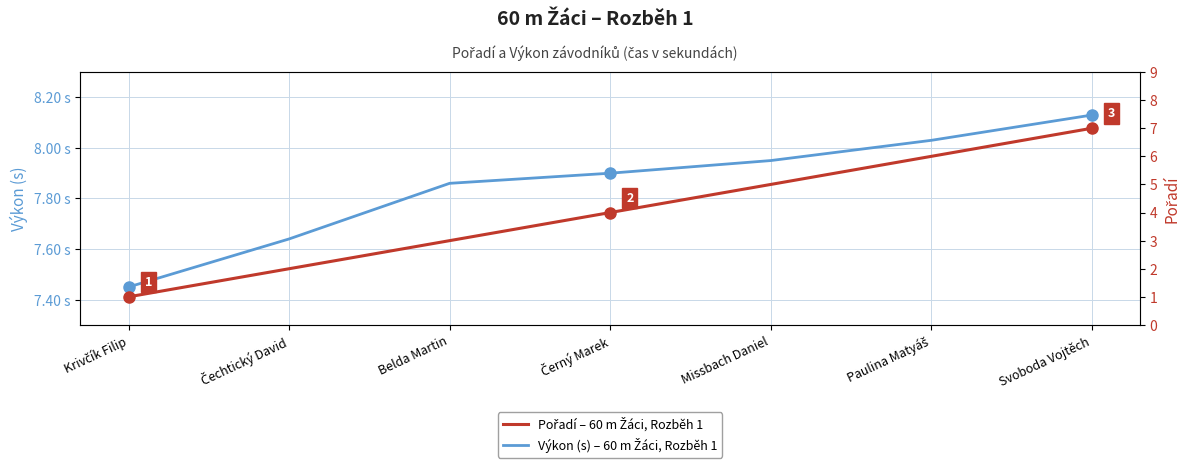

What is the label of the 2nd point from the right?

Paulina Matyáš